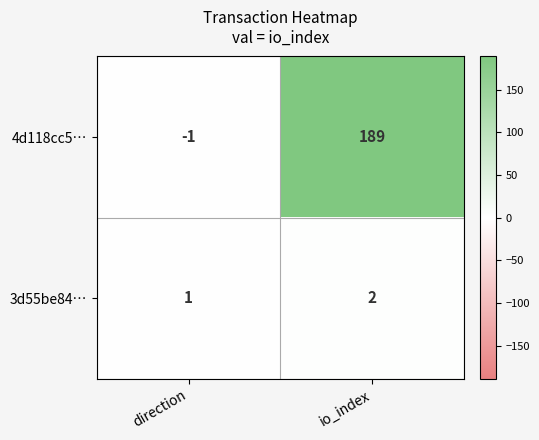

What is the sum of all 3d55be84… values?

3